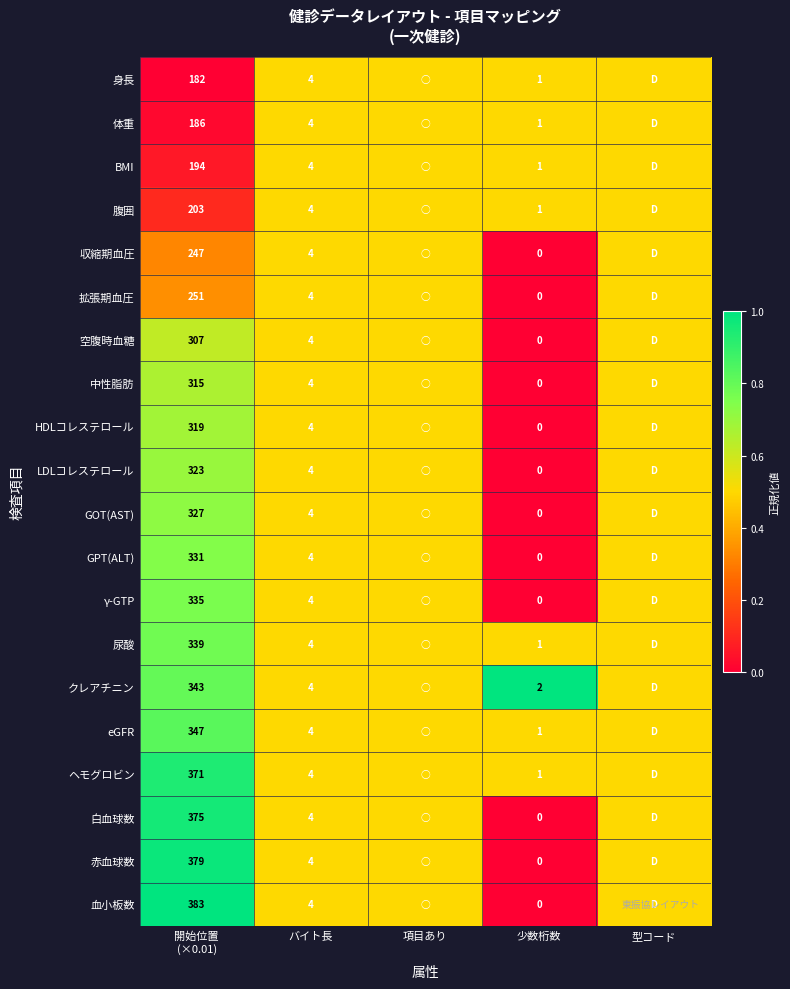

The ヘモグロビン series shows 4.0 at バイト長. True or false?

True